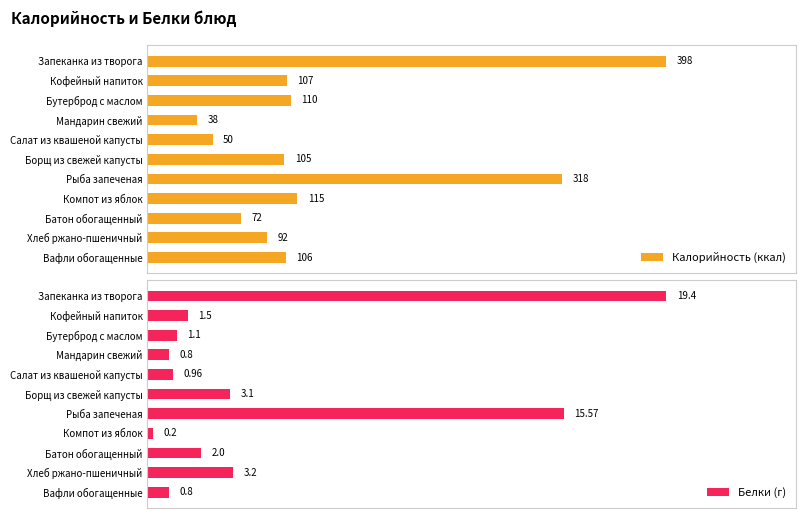

At which label is Калорийность (ккал) closest to 218?

Рыба запеченая